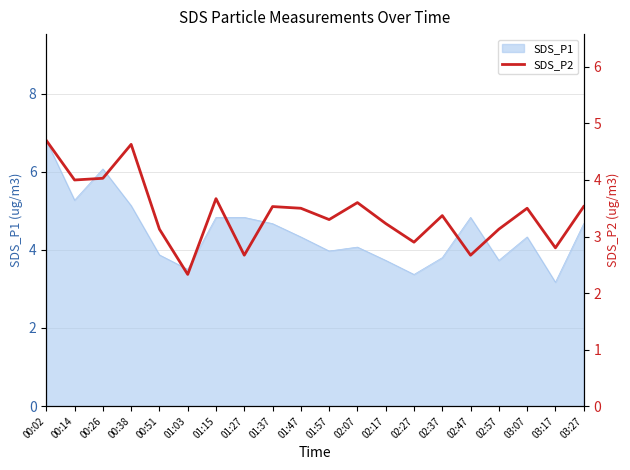

True or false: SDS_P1 has a value of 5.9 at 02:27.

False